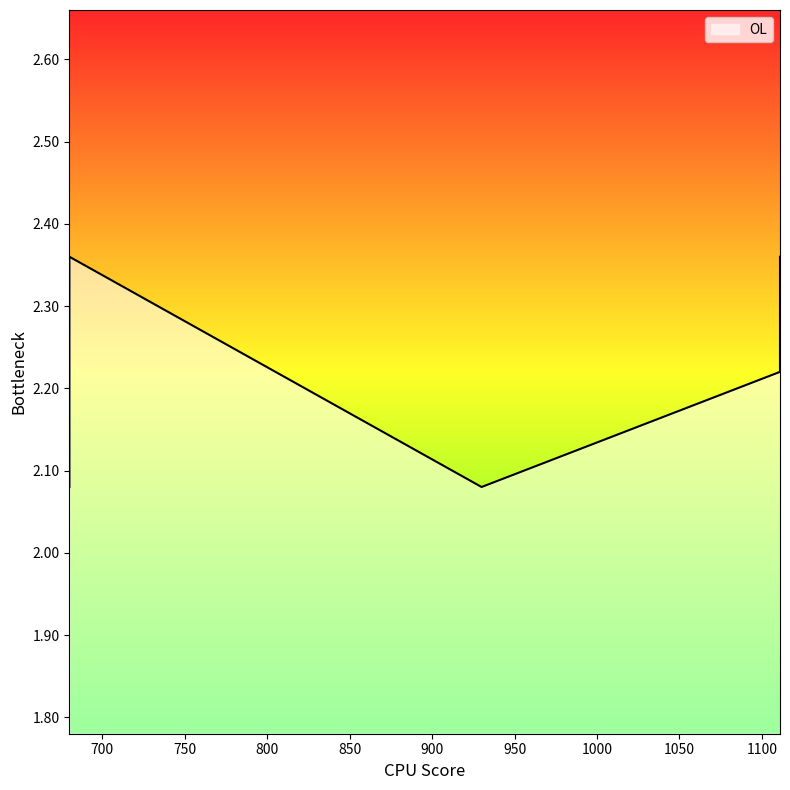

How many lines are shown in the chart?

1